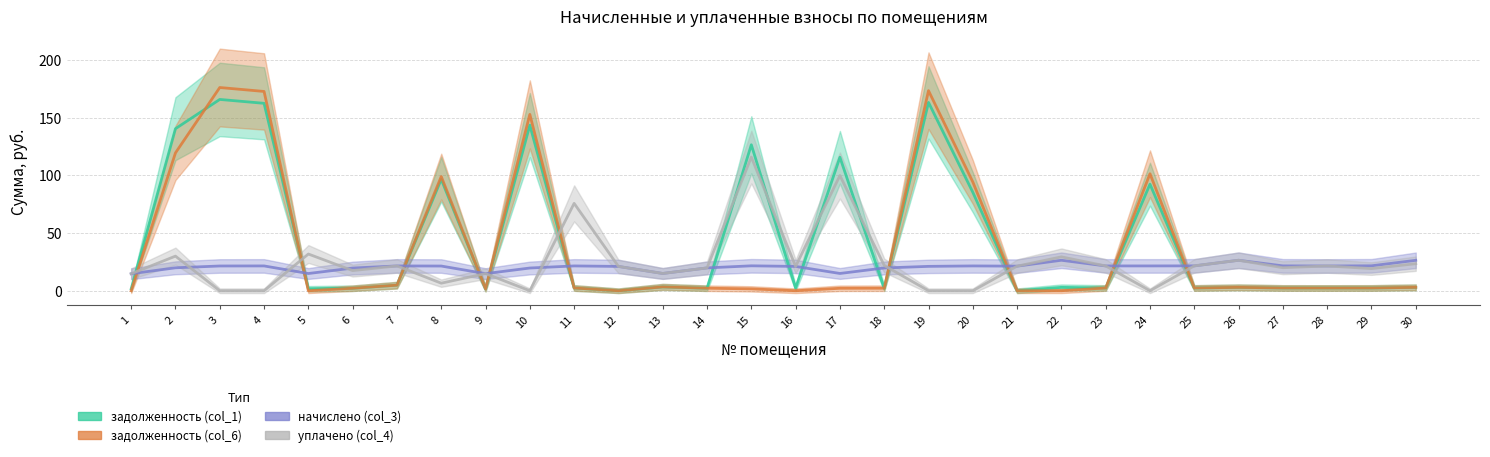

How many intersections are there between начислено (col_3) and задолженность (col_1)?

14